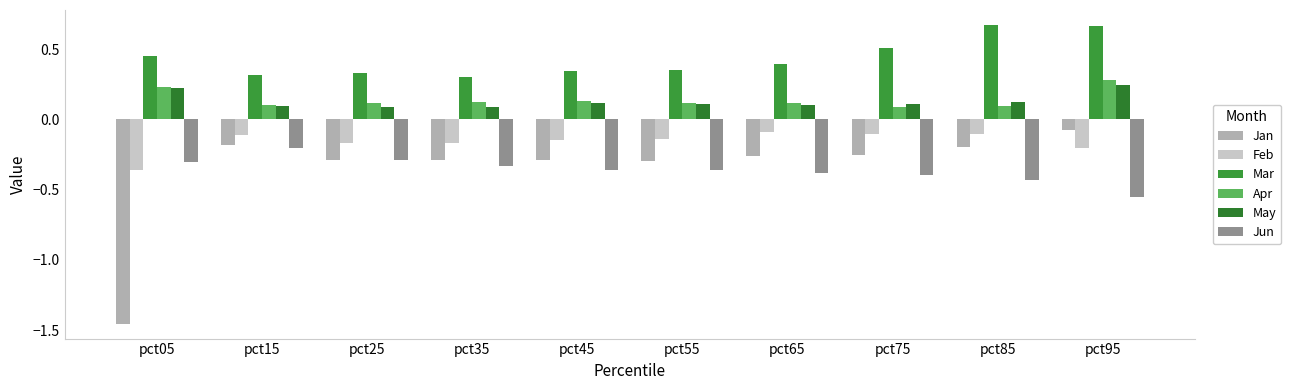

Which category has the highest value in the May series?

pct95